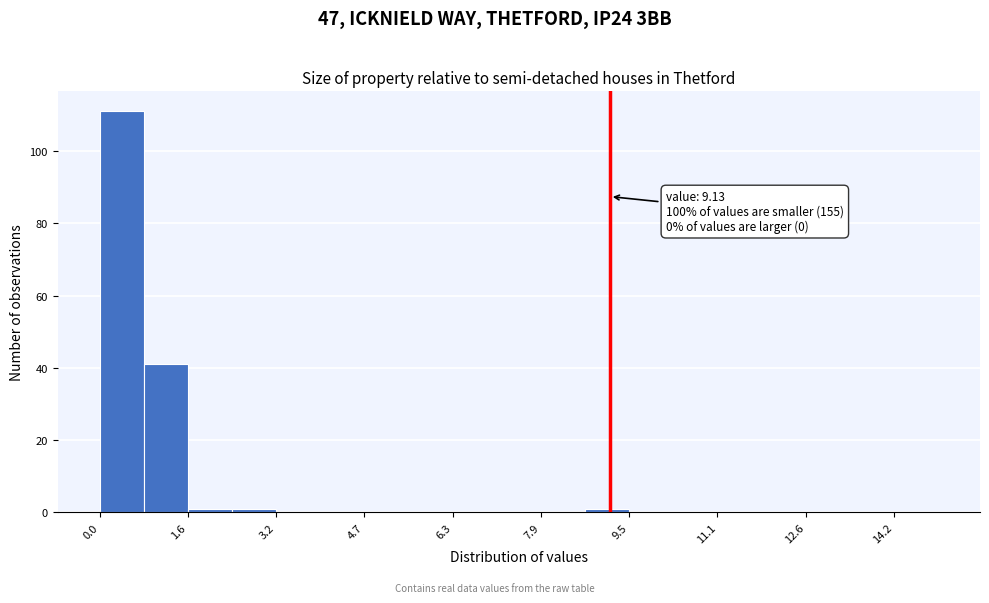

Read against the x-axis, roughly where is the centre of the tallest bar?

0.4